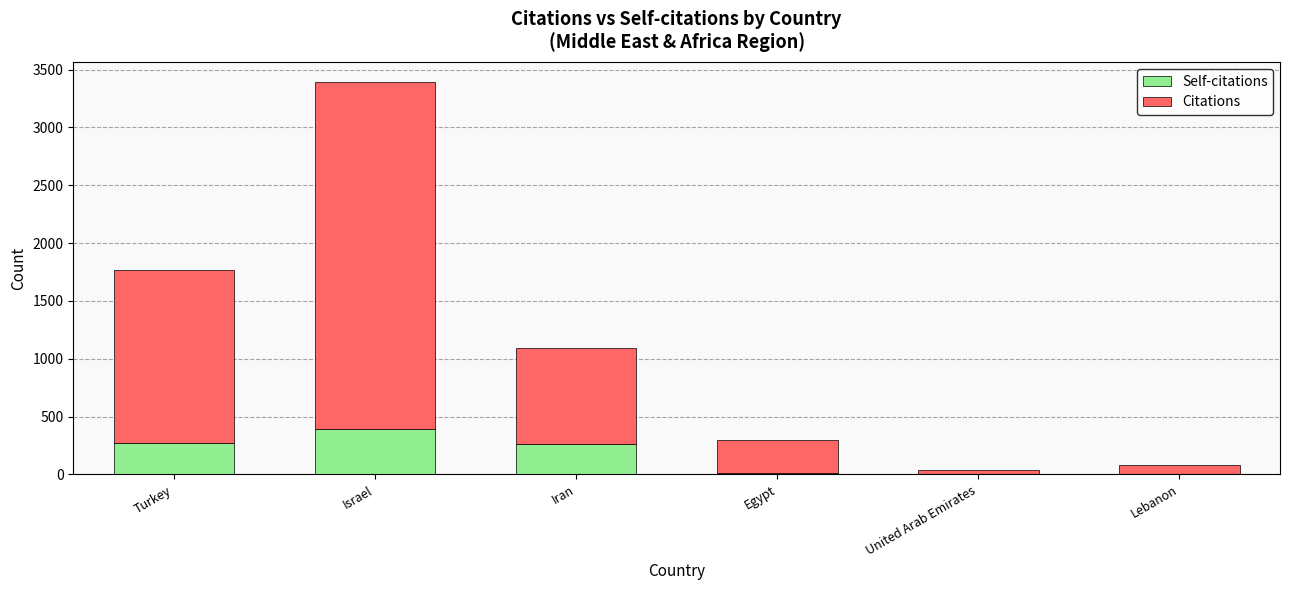

At which label is Self-citations closest to 196?

Iran